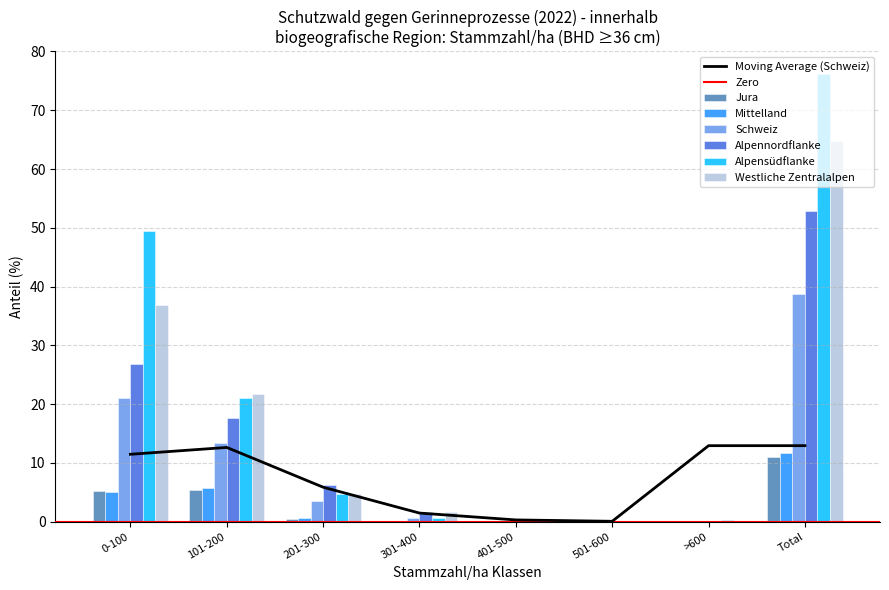

Read the Alpennordflanke value at 0-100.

26.9